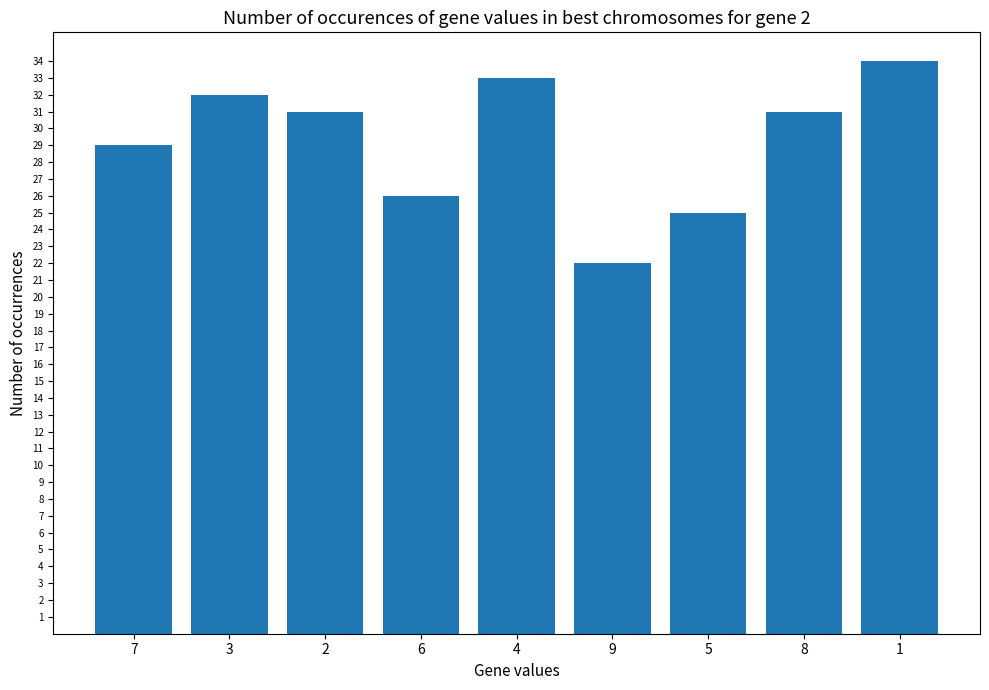

What is the change in value from 6 to 9?

-4